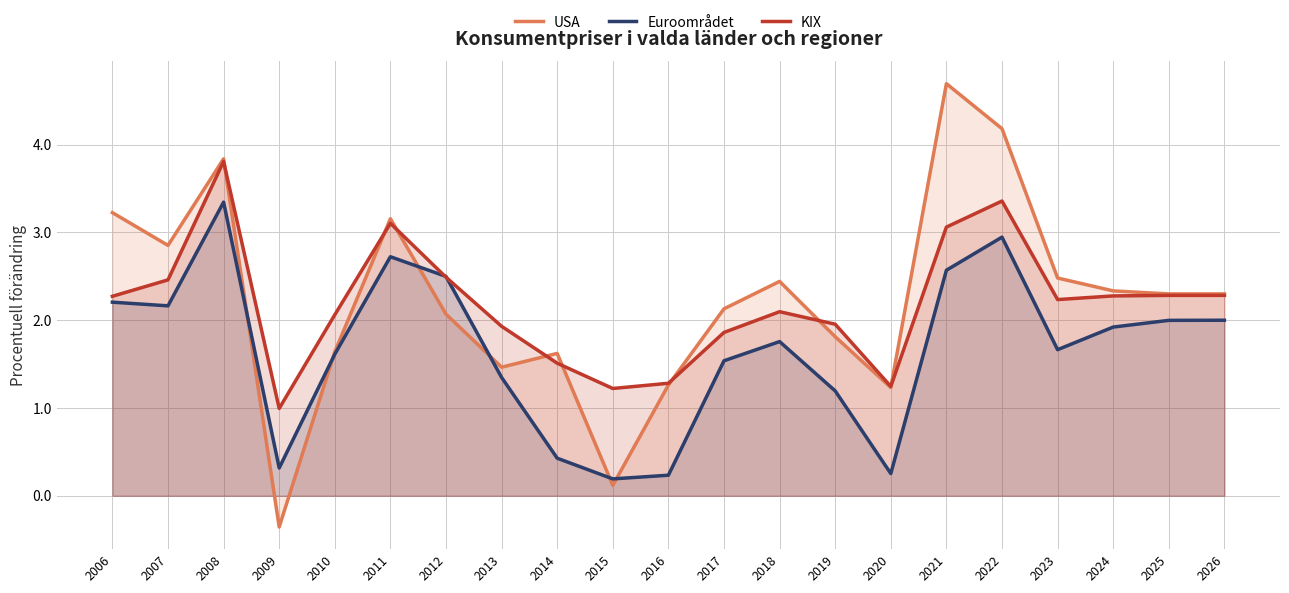

Reading left to right, extract all data points from this chart.

USA: 2006=3.2	2007=2.9	2008=3.8	2009=-0.4	2010=1.6	2011=3.2	2012=2.1	2013=1.5	2014=1.6	2015=0.1	2016=1.3	2017=2.1	2018=2.4	2019=1.8	2020=1.2	2021=4.7	2022=4.2	2023=2.5	2024=2.3	2025=2.3	2026=2.3
Euroområdet: 2006=2.2	2007=2.2	2008=3.3	2009=0.3	2010=1.6	2011=2.7	2012=2.5	2013=1.3	2014=0.4	2015=0.2	2016=0.2	2017=1.5	2018=1.8	2019=1.2	2020=0.3	2021=2.6	2022=2.9	2023=1.7	2024=1.9	2025=2.0	2026=2.0
KIX: 2006=2.3	2007=2.5	2008=3.8	2009=1.0	2010=2.1	2011=3.1	2012=2.5	2013=1.9	2014=1.5	2015=1.2	2016=1.3	2017=1.9	2018=2.1	2019=2.0	2020=1.2	2021=3.1	2022=3.4	2023=2.2	2024=2.3	2025=2.3	2026=2.3